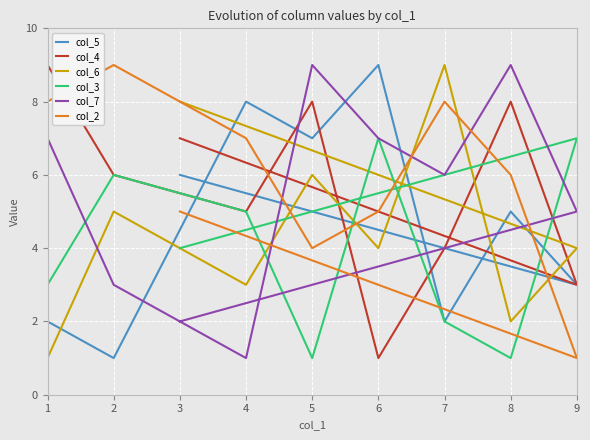

Which series has the largest total across all categories?

col_2